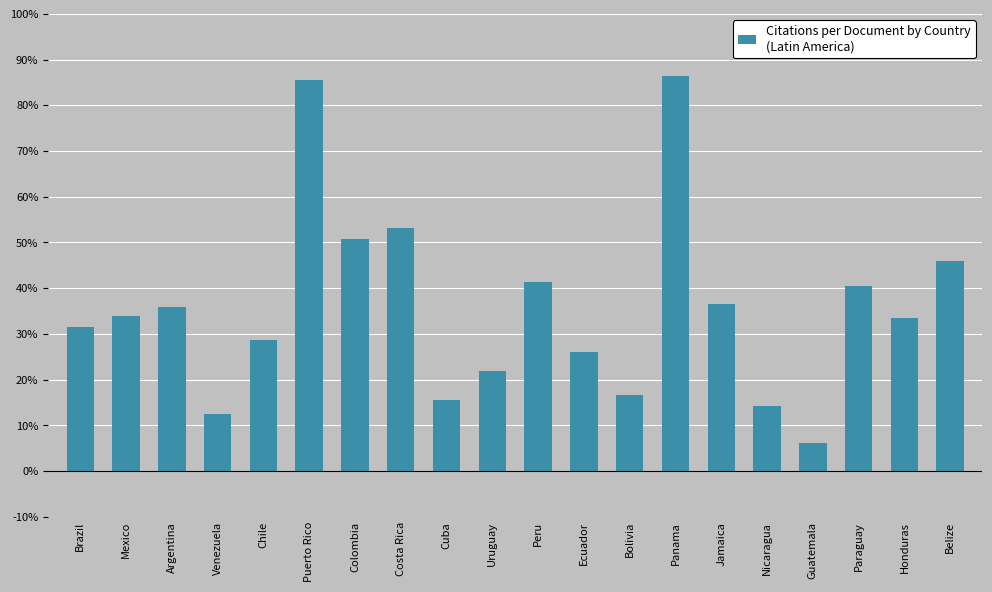

What is the value of the 3rd bar from the left?

35.9